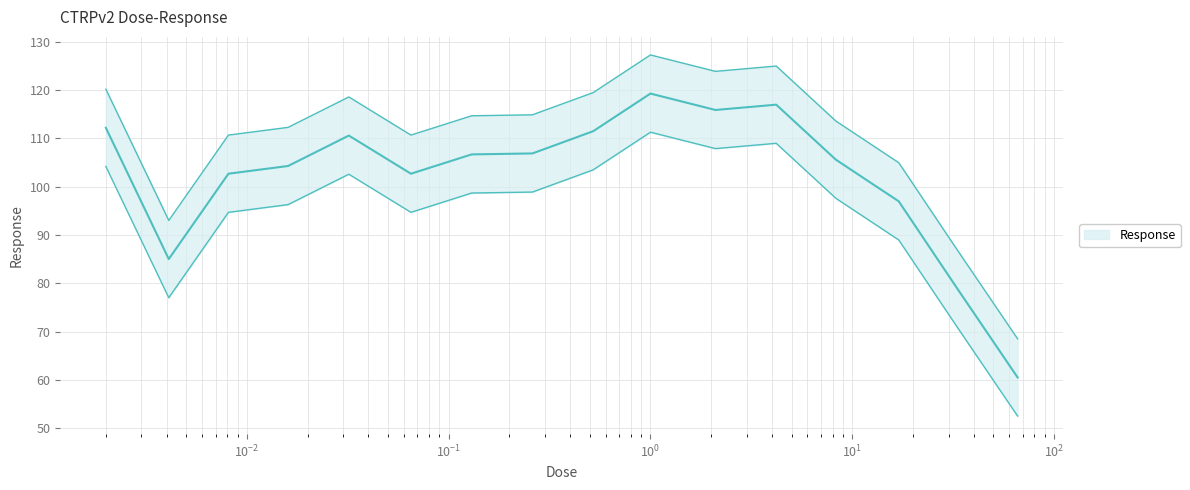

Where is the data nearest to the value 89?

0.0041